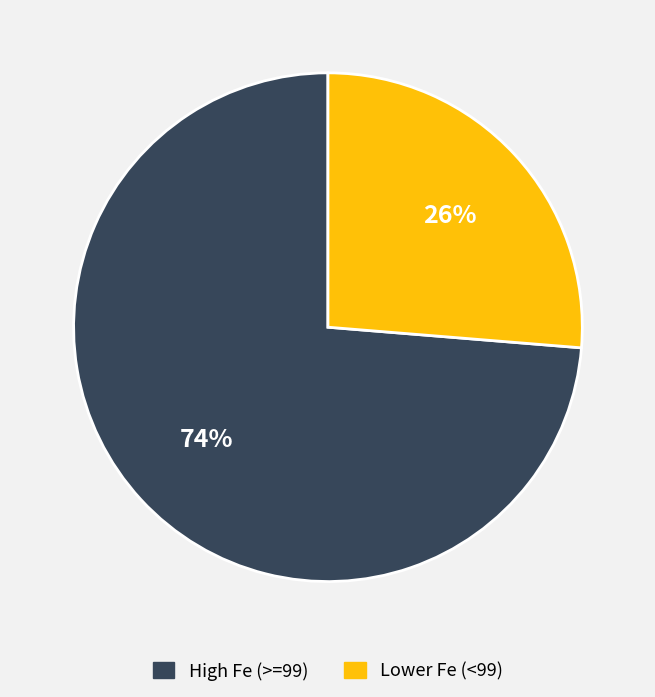

To the nearest percent, what is the average slice percentage?

50%